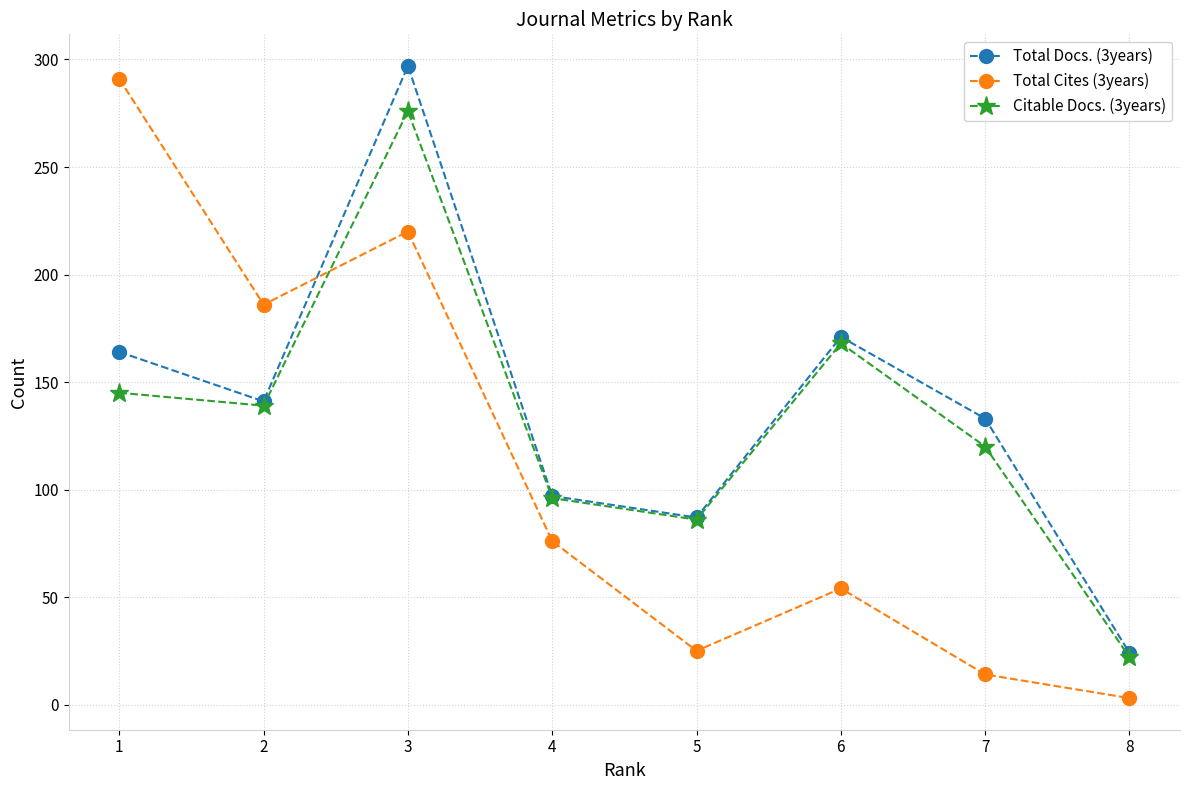

List the labels in order of Total Docs. (3years) value, largest first.

3, 6, 1, 2, 7, 4, 5, 8